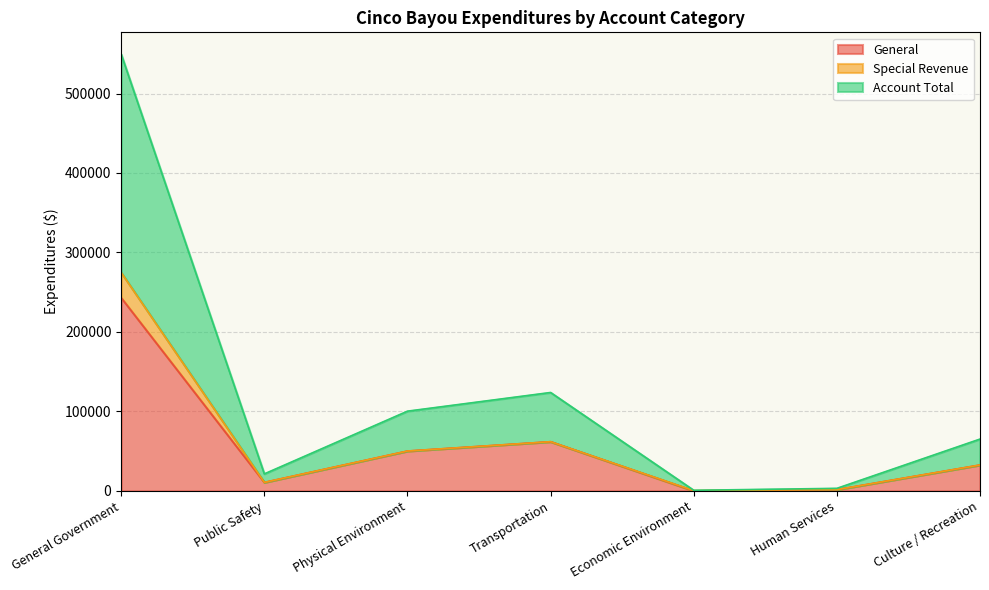

Read the Account Total value at Economic Environment, to the nearest 100.

400